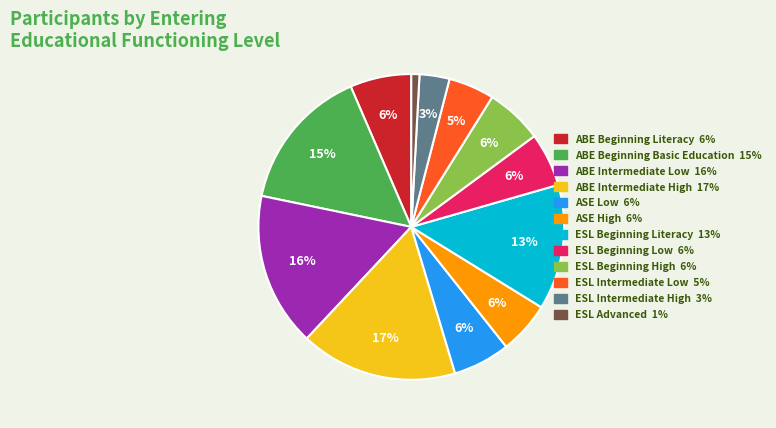

Do ABE Intermediate High and ABE Intermediate Low together represent more than half of the pie?

No